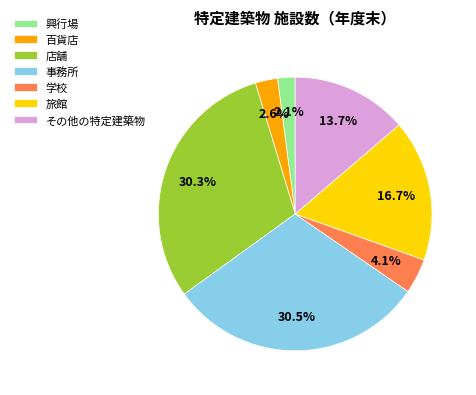

To the nearest percent, what is the combined percentage of 興行場 and 旅館?

19%